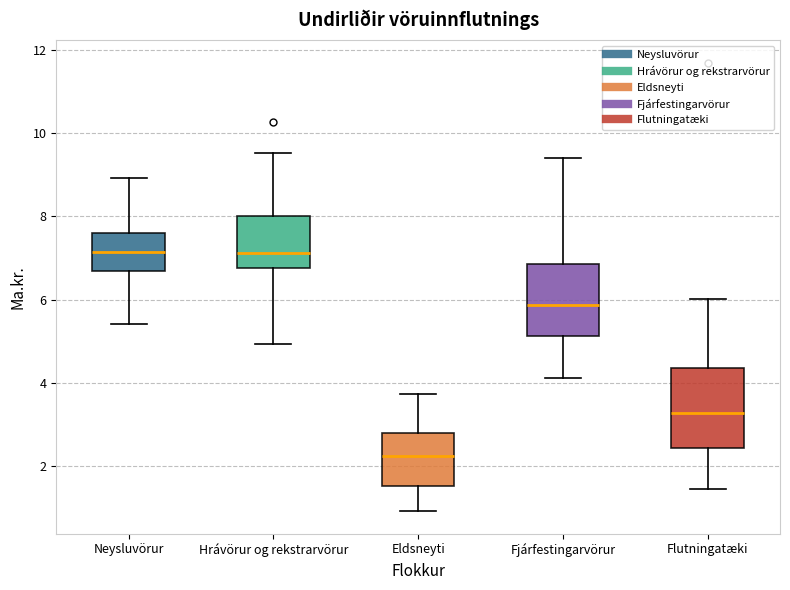

Which box's median line is the lowest?

Eldsneyti